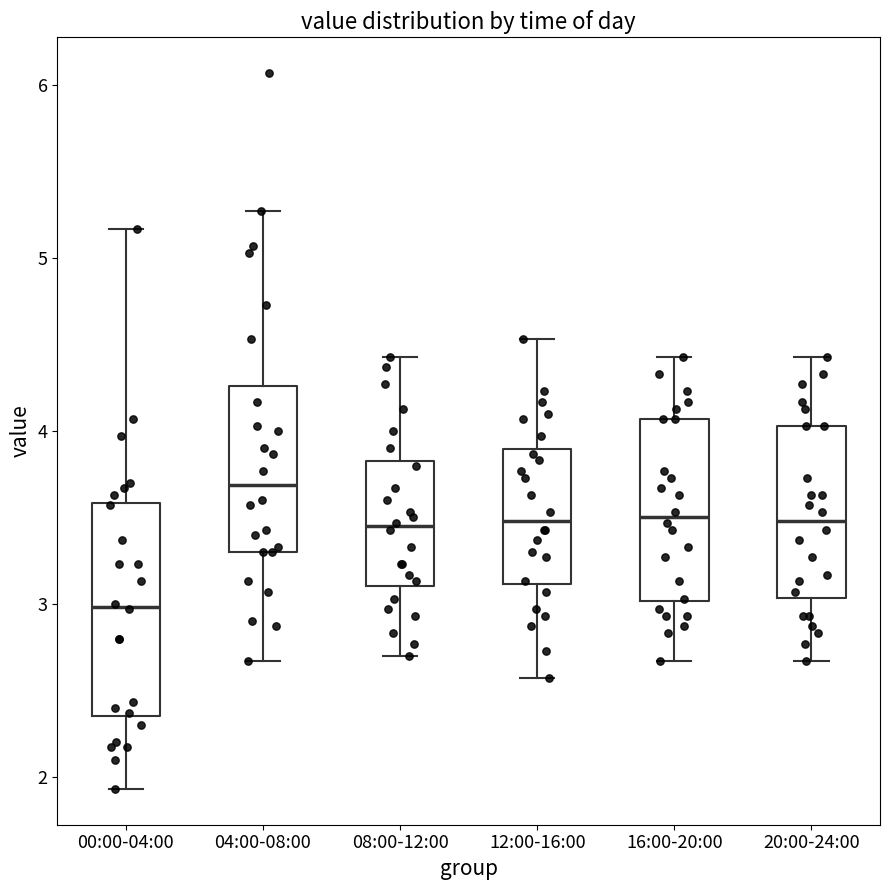

Where is the upper edge of the box for 12:00-16:00 on the y-axis? The values are not printed on the chart, so give them approximately, as read against the axis.

3.9